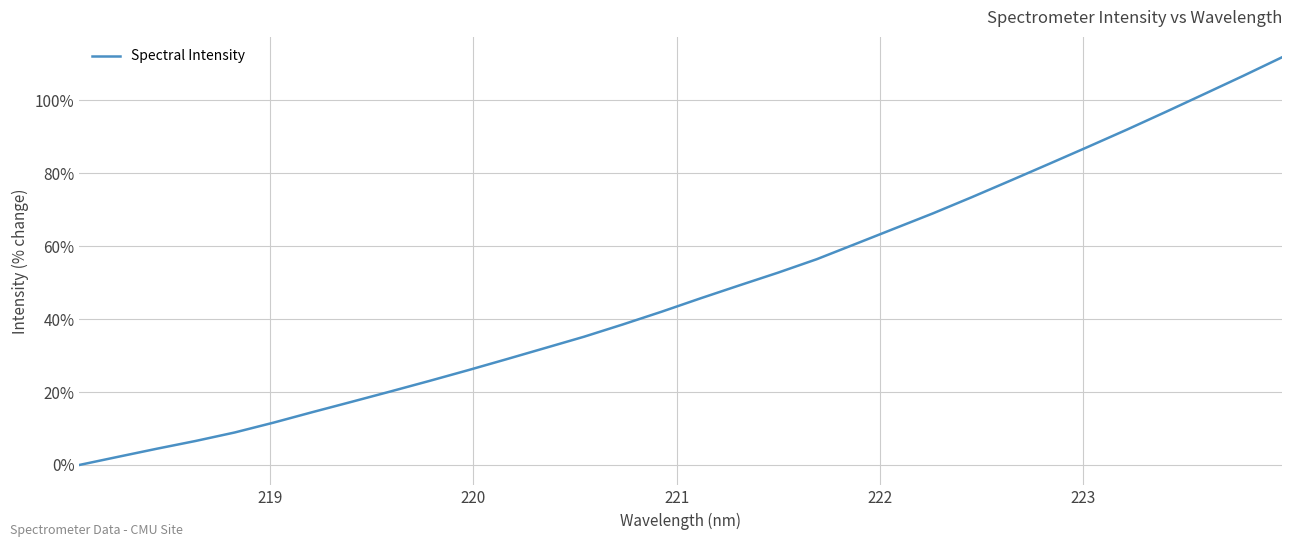

What is the average value?

48.1